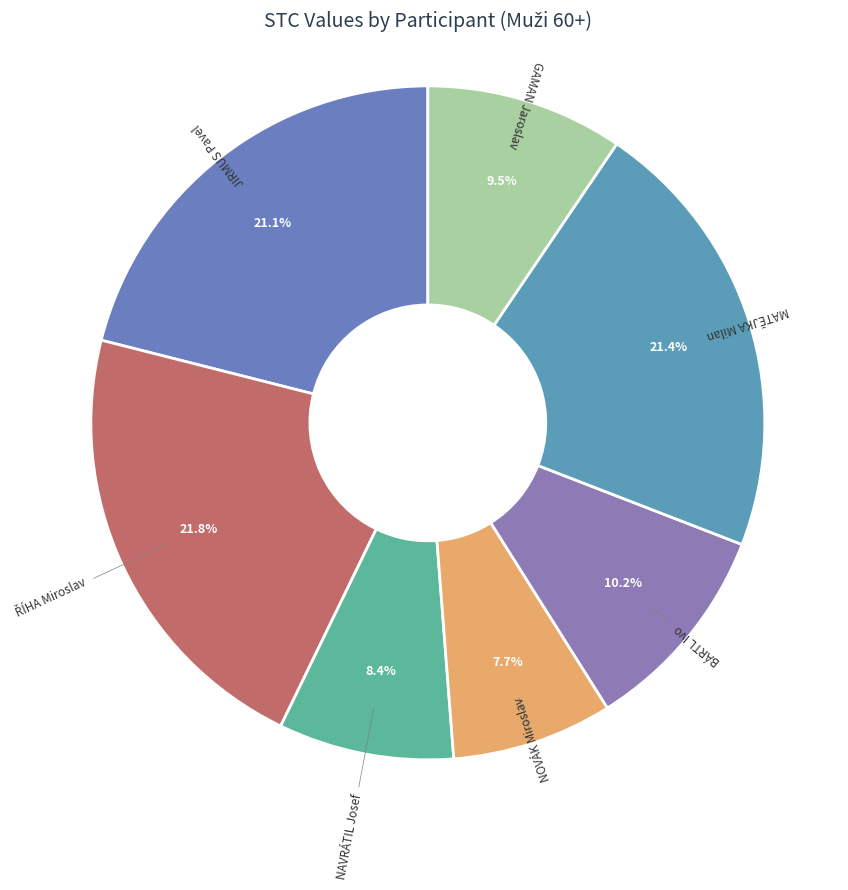

Combined, what portion of the pie is JIRMUS Pavel and MATĚJKA Milan?

42.5%